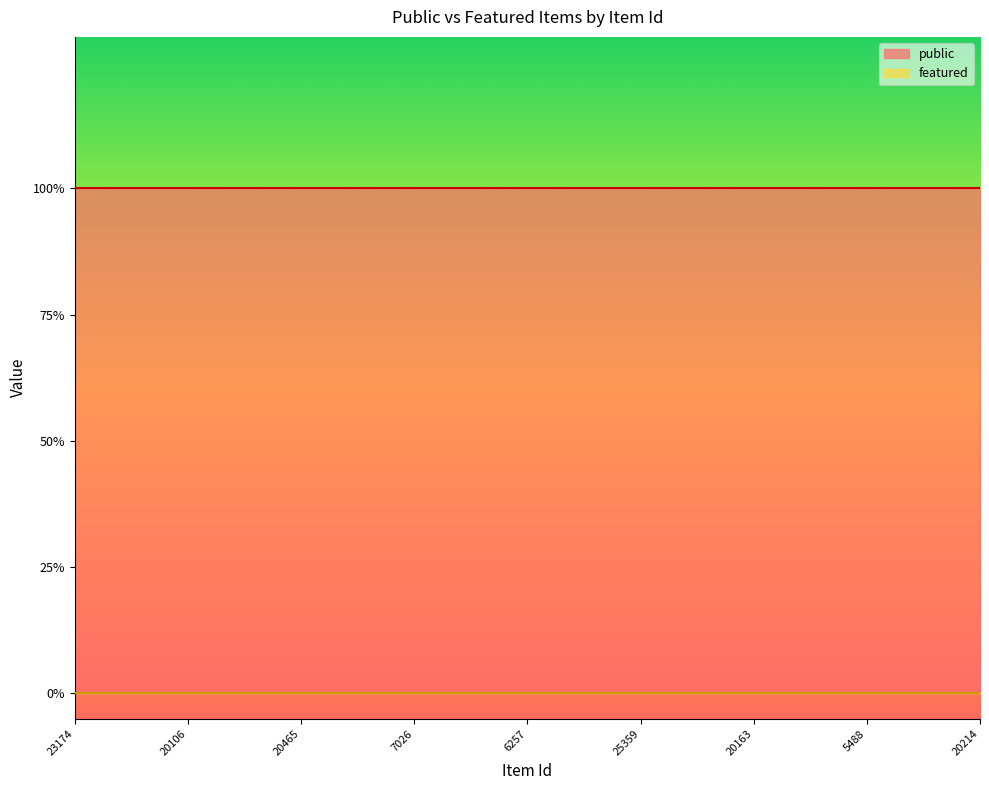

True or false: featured and public cross at least once.

False